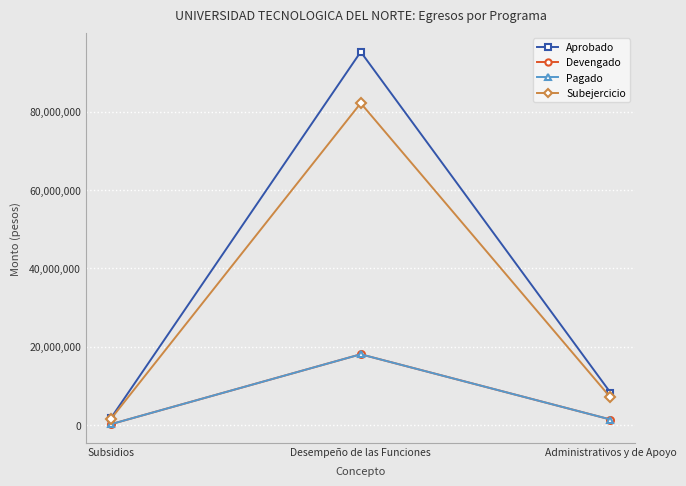

Reading right to left, transcribe all the data shown in this chart.

Aprobado: 8262315.4	95238487.5	1778852.7
Devengado: 1402667.3	18049115.8	207003.8
Pagado: 1402667.3	18049115.8	207003.8
Subejercicio: 7033648.1	82149579.7	1571848.9